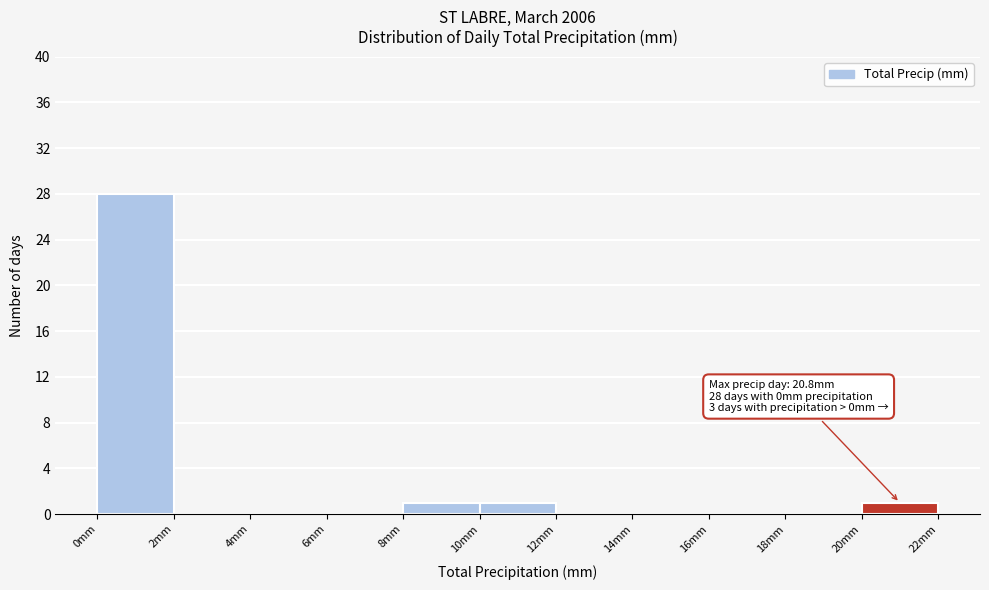

Over which range of the x-axis is the bar tallest?

0 to 2